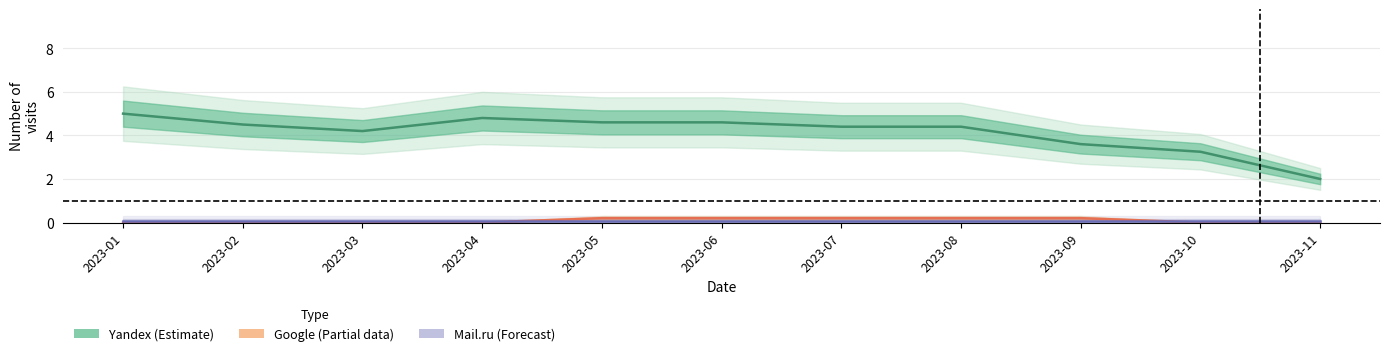

Which has a higher value, 2023-10 or 2023-11?

2023-10